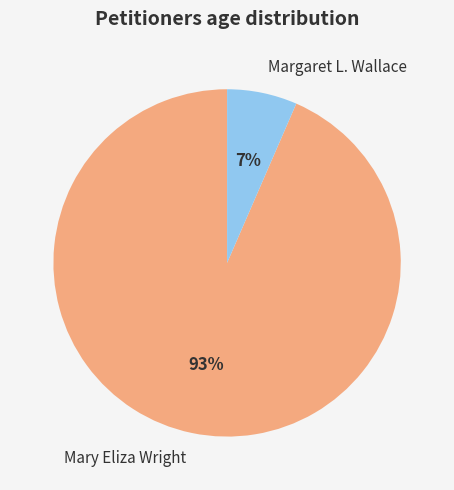

To the nearest percent, what portion does Mary Eliza Wright represent?

93%